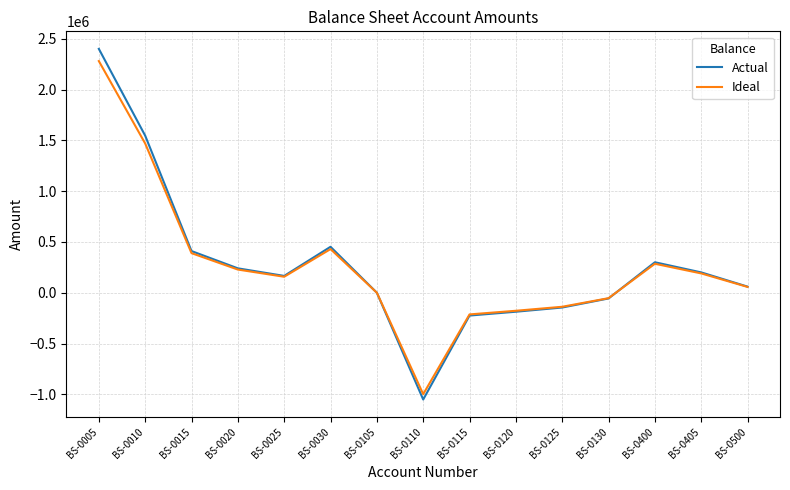

What is the sum of all Actual values?

4108797.0